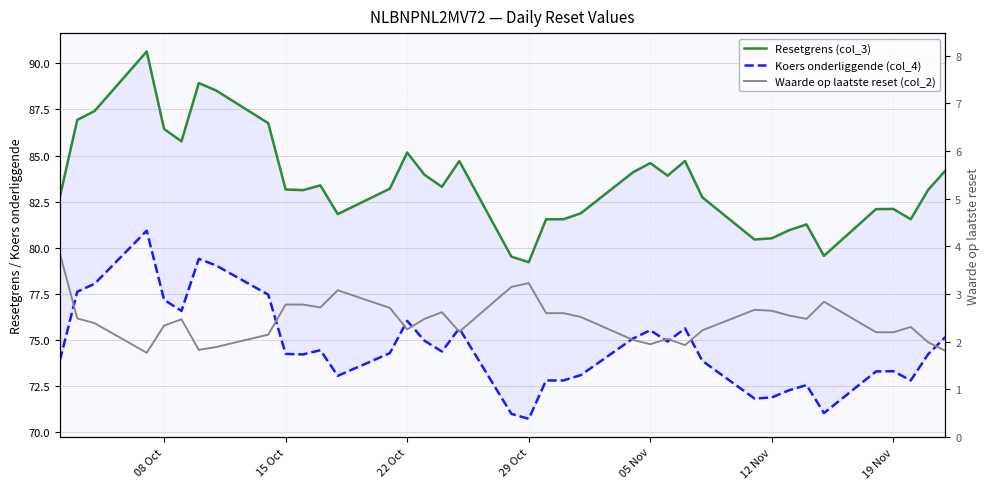

What is the value of the Koers onderliggende (col_4) point at the 12th from the left?

74.5